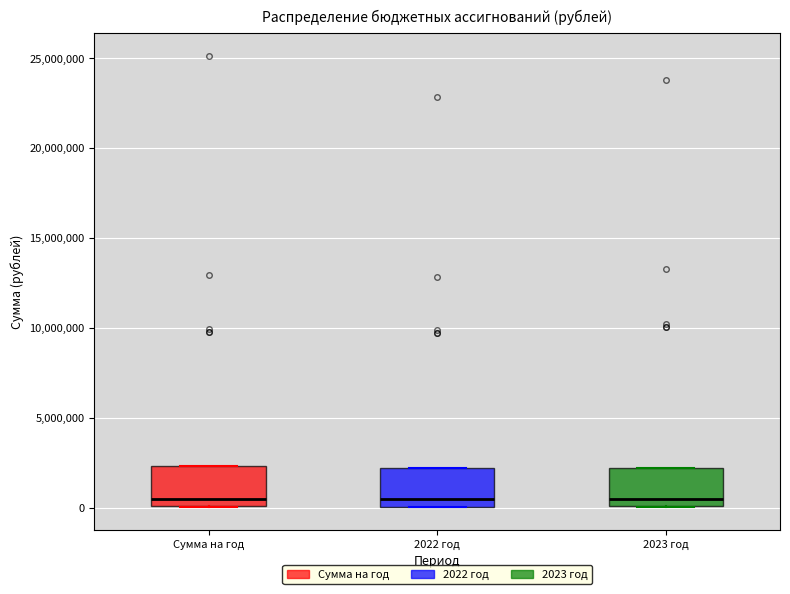

Reading left to right, read every box against the y-axis: the position of its median line, the range the box covers, and the ends of its whiskers. The values are not printed on the chart, so give them approximately, as read against the axis.

Сумма на год: median 500000, box 0 to 2500000, whiskers 0 to 2500000
2022 год: median 500000, box 0 to 2000000, whiskers 0 to 2000000
2023 год: median 500000, box 0 to 2000000, whiskers 0 to 2000000